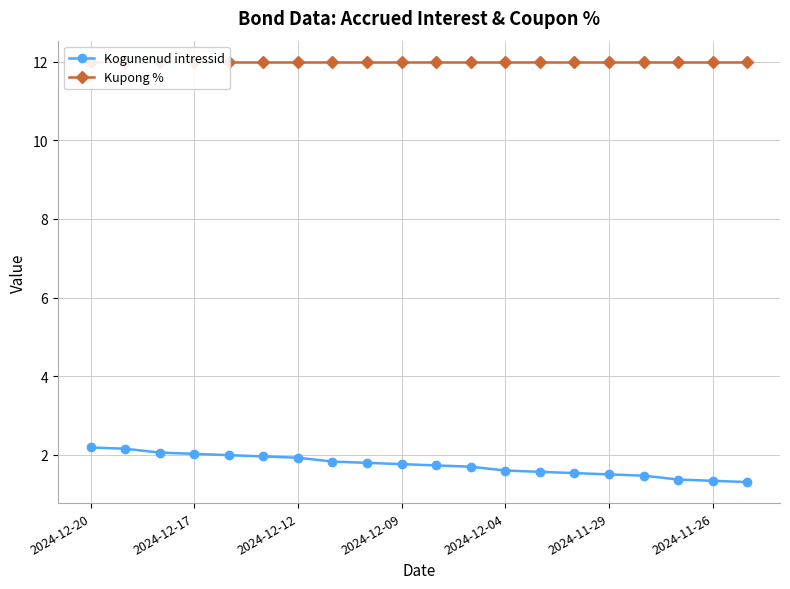

True or false: Kogunenud intressid has a value of 1.5 at 2024-11-29.

True